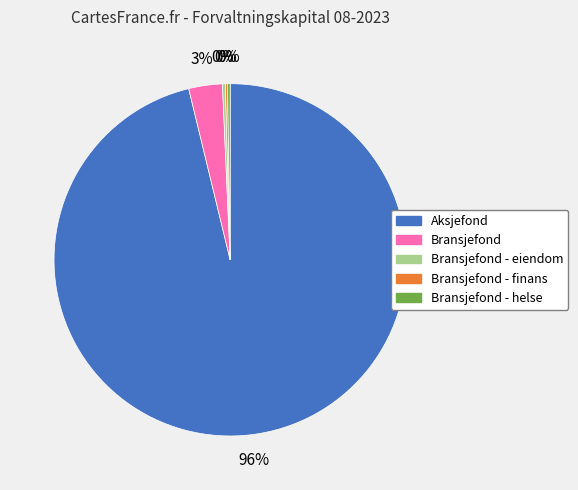

What percentage is the Bransjefond slice, to the nearest percent?

3%